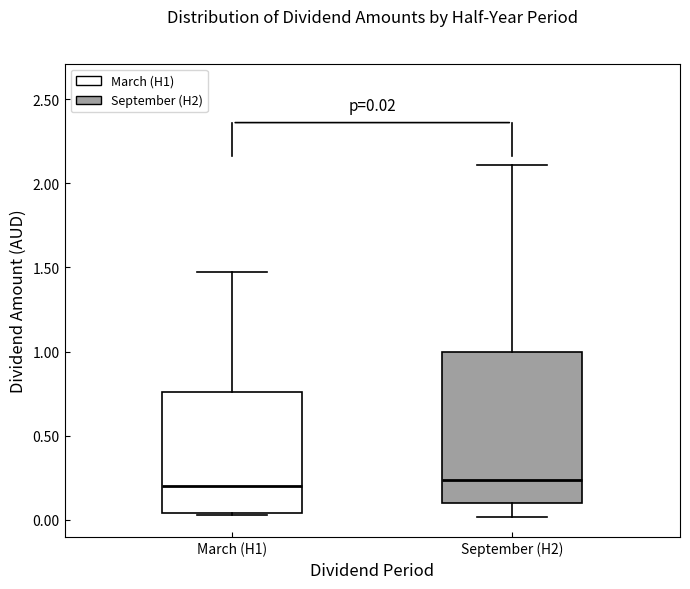

Which box is the tallest, from its lower edge to its upper edge?

September (H2)